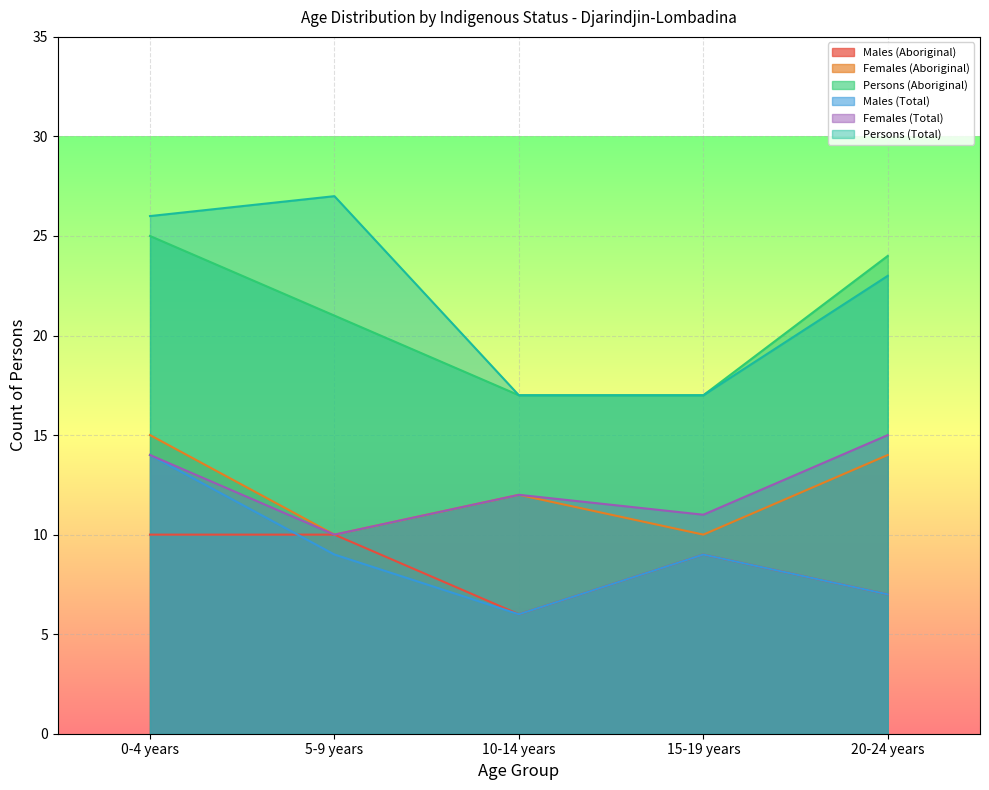

What is the sum of the Males (Aboriginal) values at 10-14 years and 0-4 years?

16